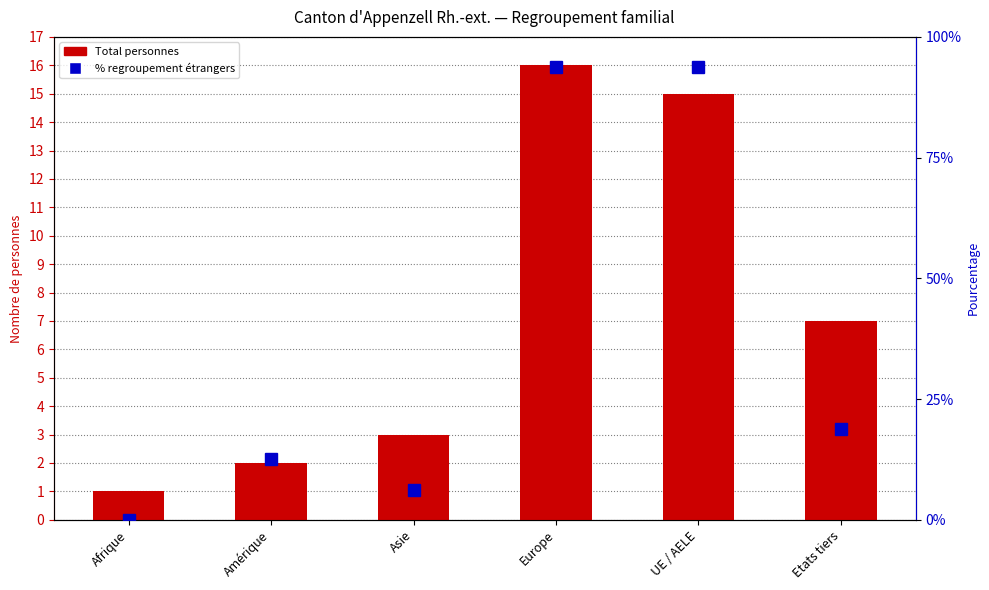

Which has a higher value, Asie or Amérique?

Asie